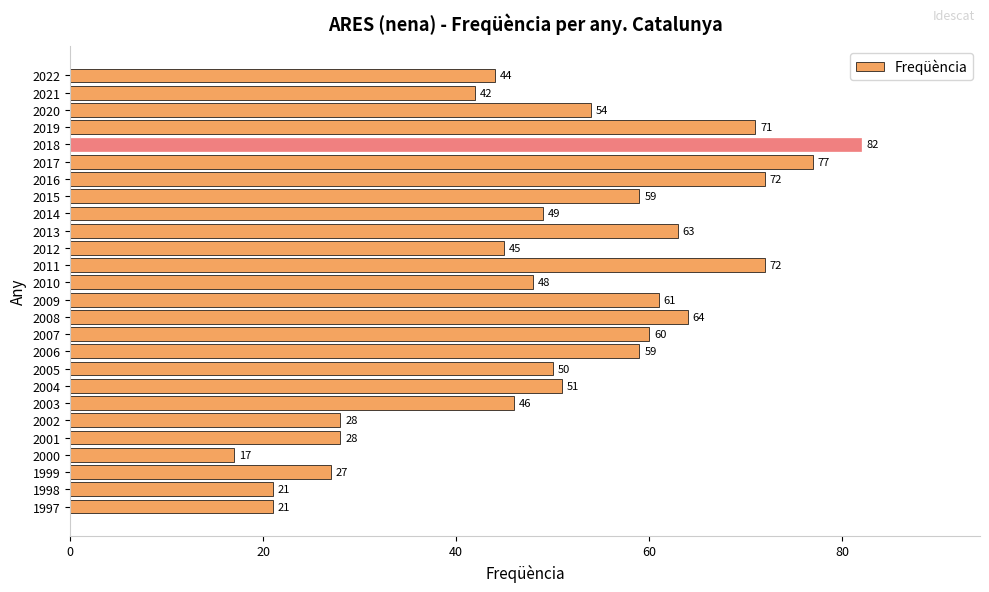

What is the difference between the values at 2007 and 2014?

11